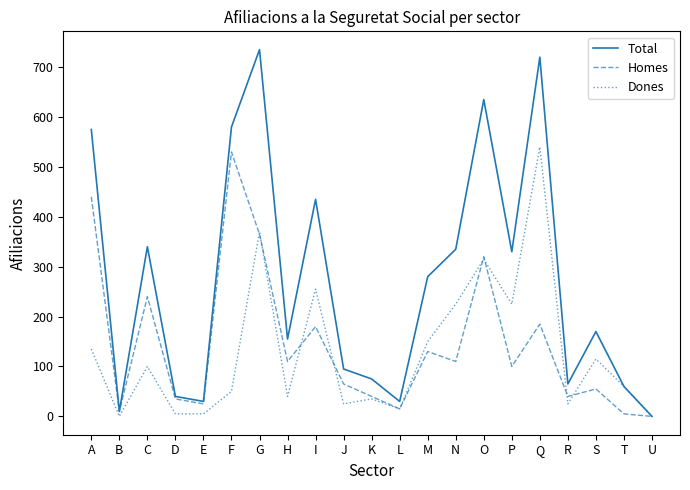

Which series has the widest spread of values?

Total